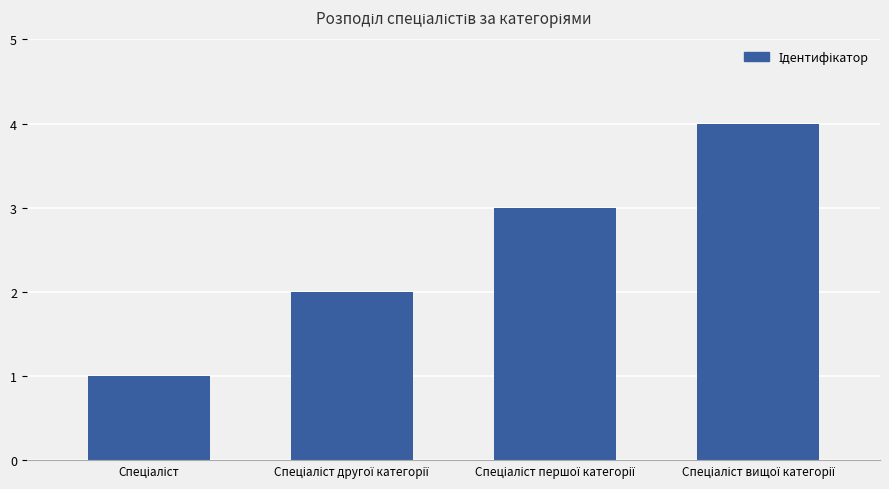

What is the greatest value displayed?

4